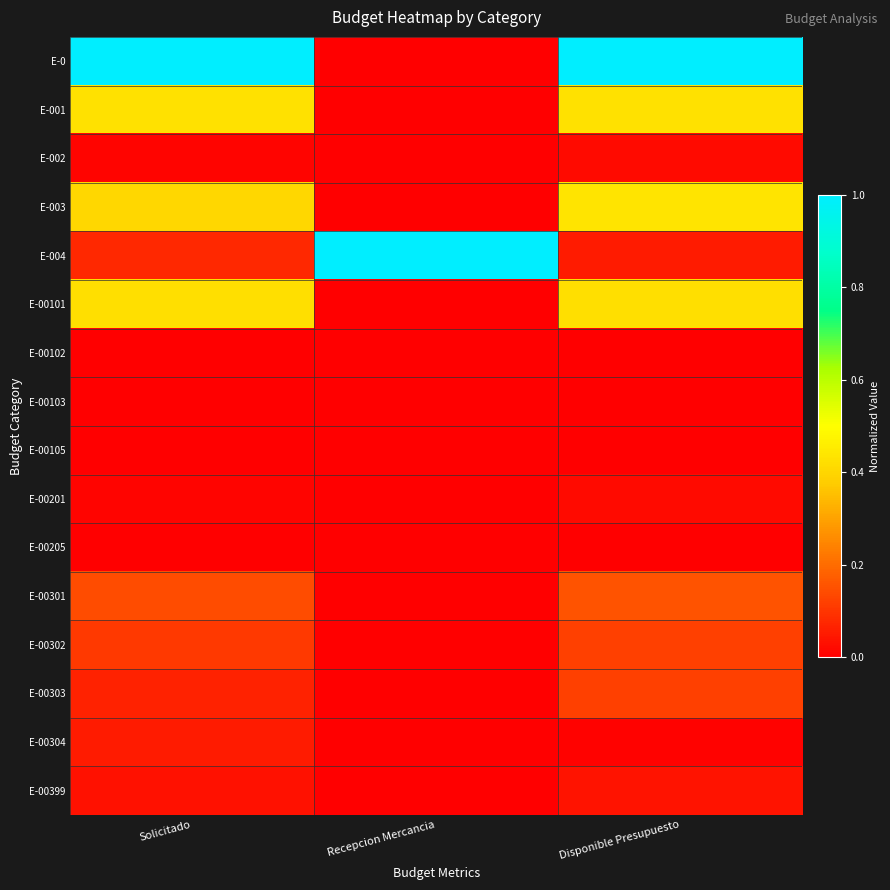

Reading left to right, what are all the values shown in this chart?

E-0: Solicitado=1.0	Recepcion Mercancia=0.0	Disponible Presupuesto=1.0
E-001: Solicitado=0.4	Recepcion Mercancia=0.0	Disponible Presupuesto=0.4
E-002: Solicitado=0.0	Recepcion Mercancia=0.0	Disponible Presupuesto=0.0
E-003: Solicitado=0.4	Recepcion Mercancia=0.0	Disponible Presupuesto=0.4
E-004: Solicitado=0.1	Recepcion Mercancia=1.0	Disponible Presupuesto=0.1
E-00101: Solicitado=0.4	Recepcion Mercancia=0.0	Disponible Presupuesto=0.4
E-00102: Solicitado=0.0	Recepcion Mercancia=0.0	Disponible Presupuesto=0.0
E-00103: Solicitado=0.0	Recepcion Mercancia=0.0	Disponible Presupuesto=0.0
E-00105: Solicitado=0.0	Recepcion Mercancia=0.0	Disponible Presupuesto=0.0
E-00201: Solicitado=0.0	Recepcion Mercancia=0.0	Disponible Presupuesto=0.0
E-00205: Solicitado=0.0	Recepcion Mercancia=0.0	Disponible Presupuesto=0.0
E-00301: Solicitado=0.1	Recepcion Mercancia=0.0	Disponible Presupuesto=0.2
E-00302: Solicitado=0.1	Recepcion Mercancia=0.0	Disponible Presupuesto=0.1
E-00303: Solicitado=0.1	Recepcion Mercancia=0.0	Disponible Presupuesto=0.1
E-00304: Solicitado=0.1	Recepcion Mercancia=0.0	Disponible Presupuesto=0.0
E-00399: Solicitado=0.0	Recepcion Mercancia=0.0	Disponible Presupuesto=0.0